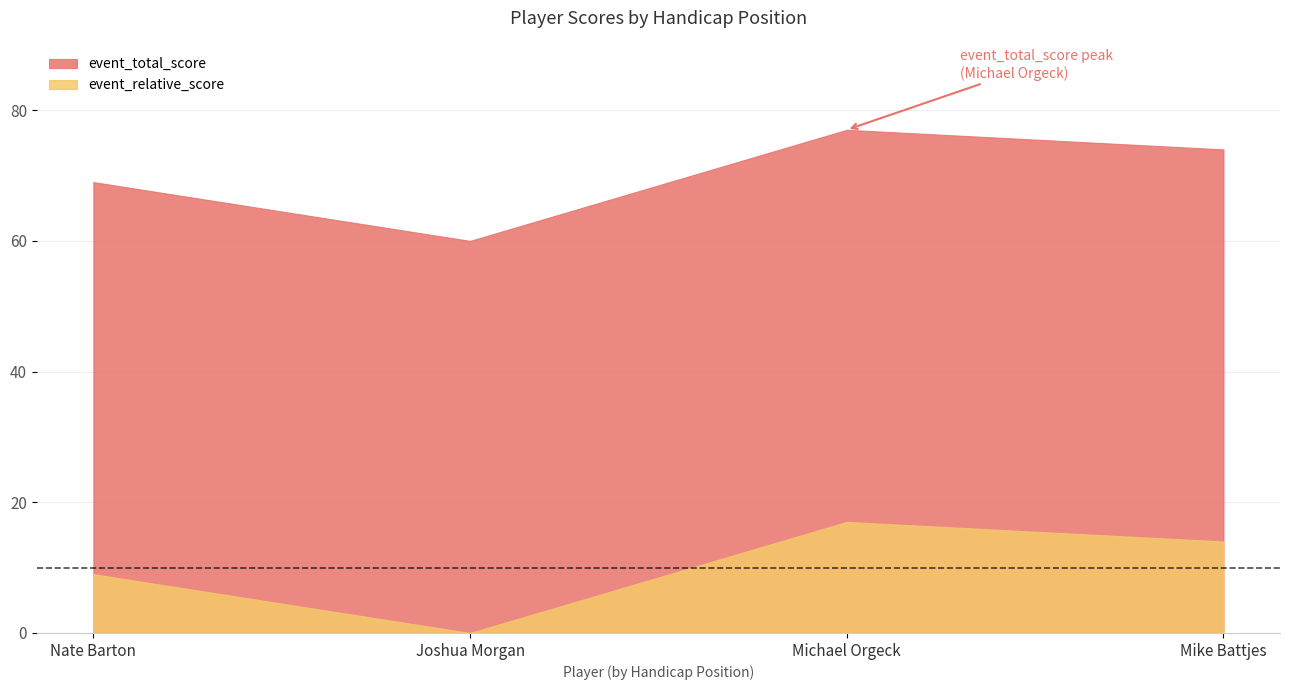

What position from the left is Joshua Morgan?

2